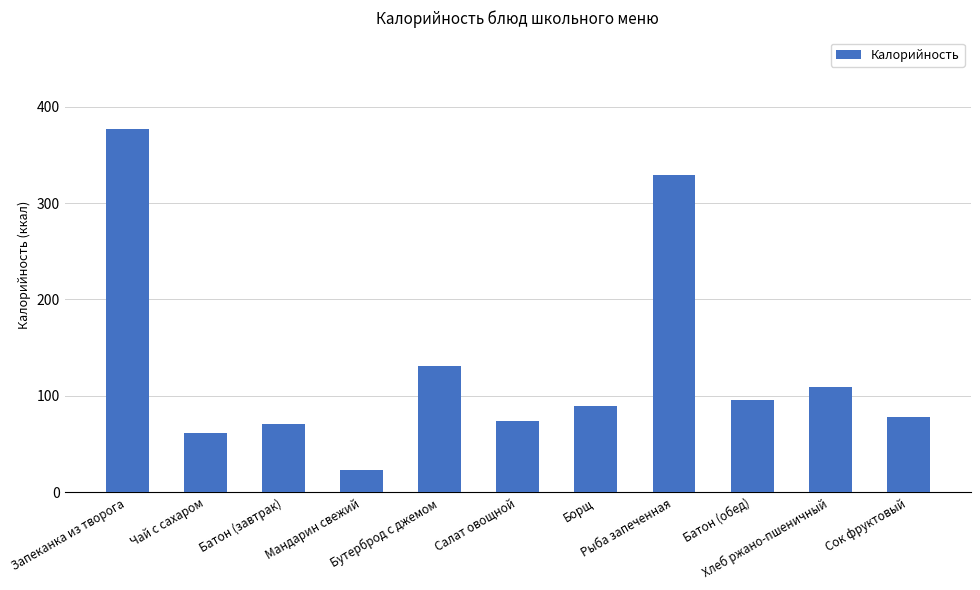

What is the label of the 11th bar from the right?

Запеканка из творога